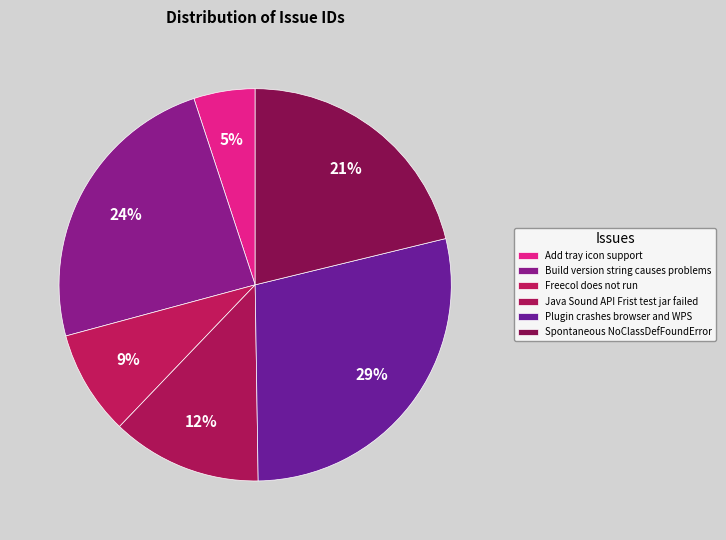

Combined, do Freecol does not run and Java Sound API Frist test jar failed account for over 50%?

No